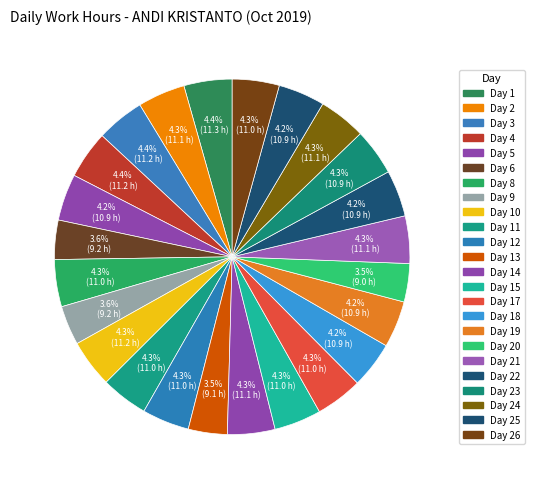

Count the number of slices in the pie.

24